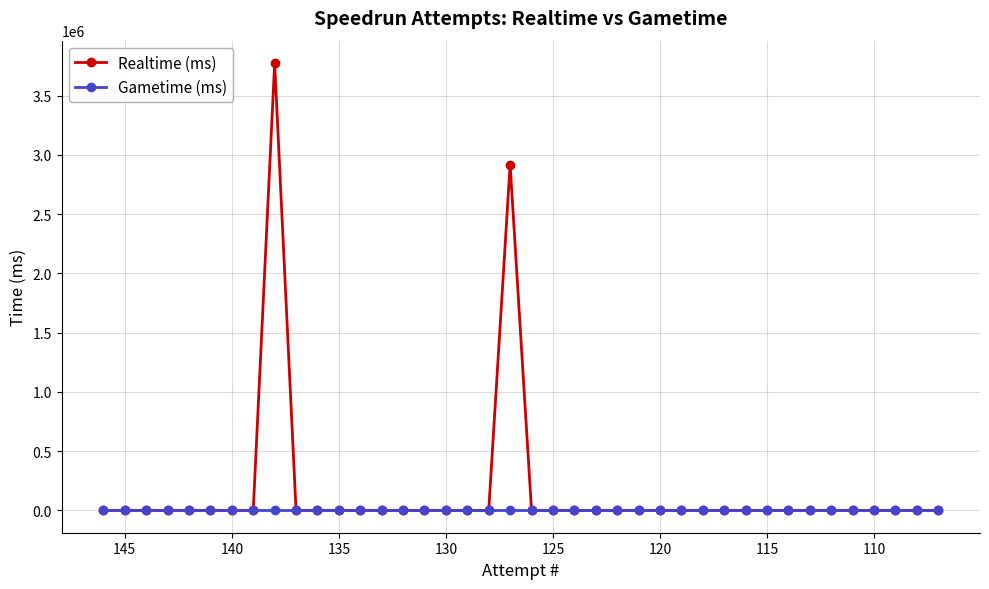

Is the value of Gametime (ms) at 21 greater than the value of Realtime (ms) at 30?

No